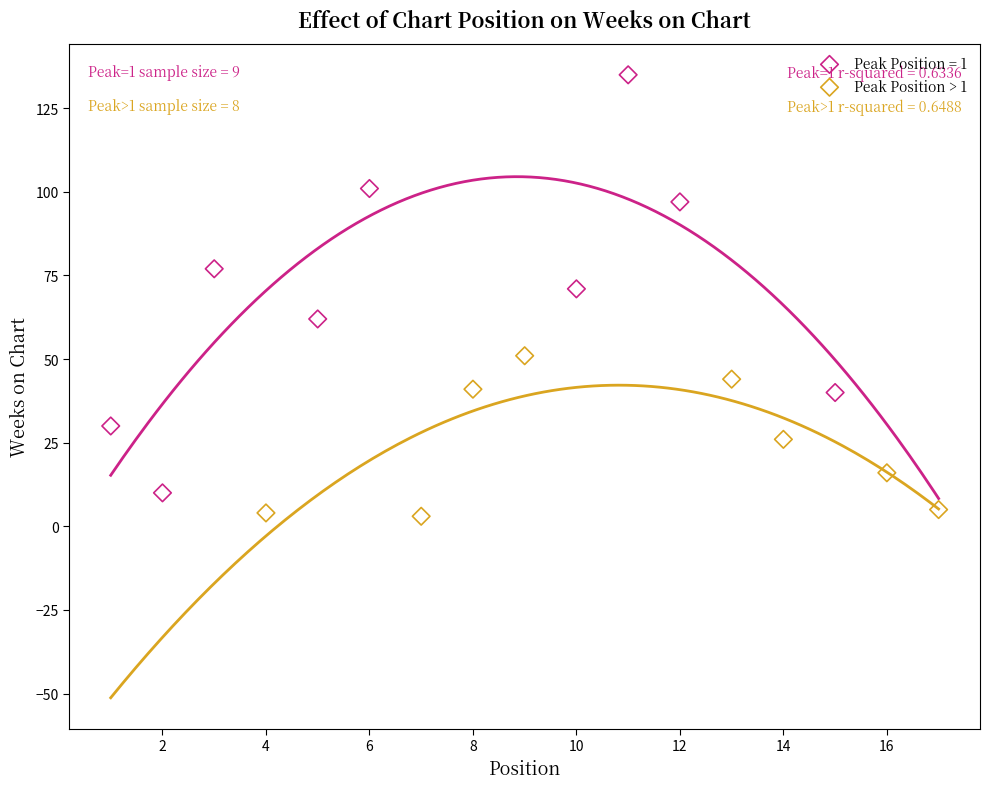

Which series contains the highest Y value?

Peak Position = 1